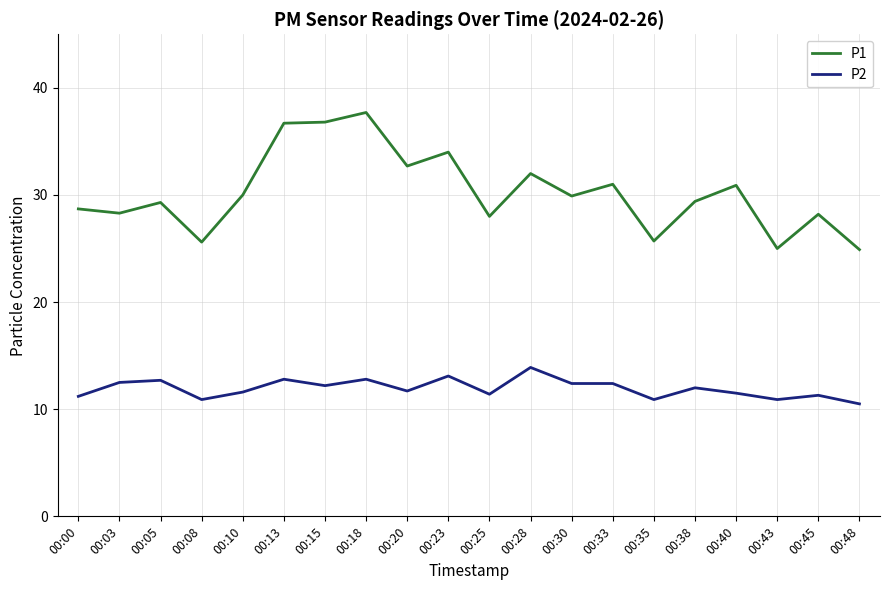

List the series in order of their peak value, lowest first.

P2, P1